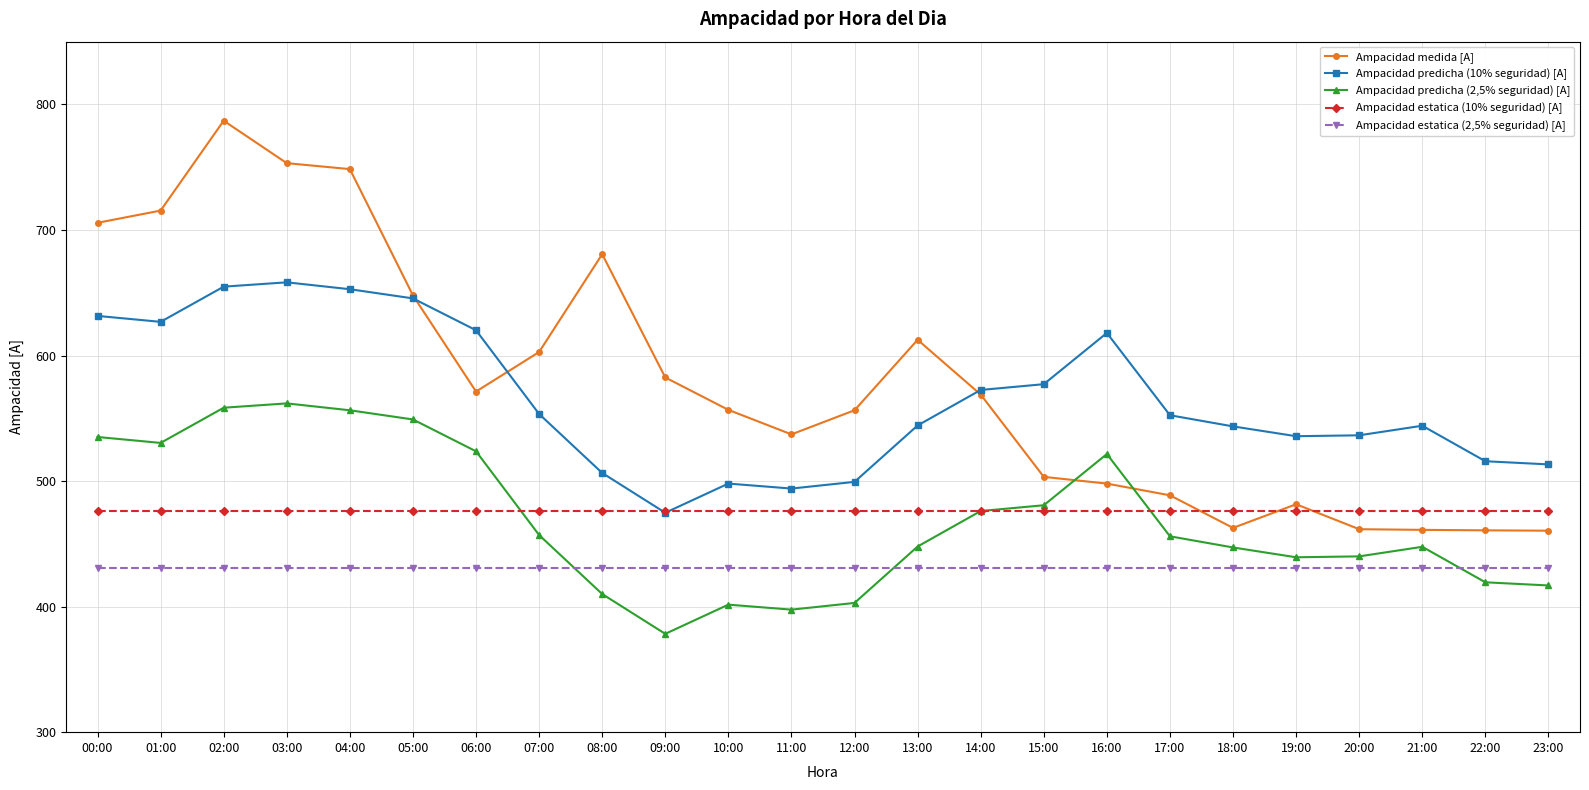

At which category is the sum across all series the highest?

02:00